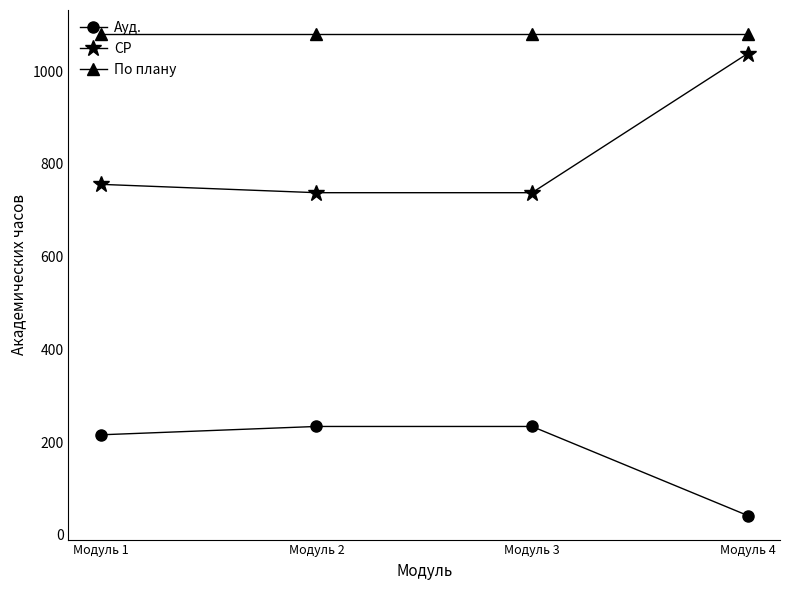

What is the average value of the СР series?

818